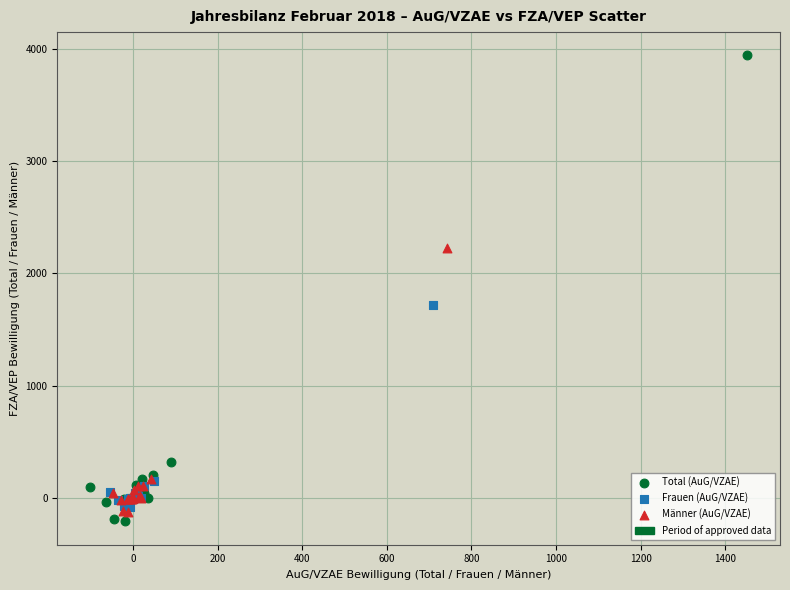

Which series contains the lowest Y value?

Total (AuG/VZAE)